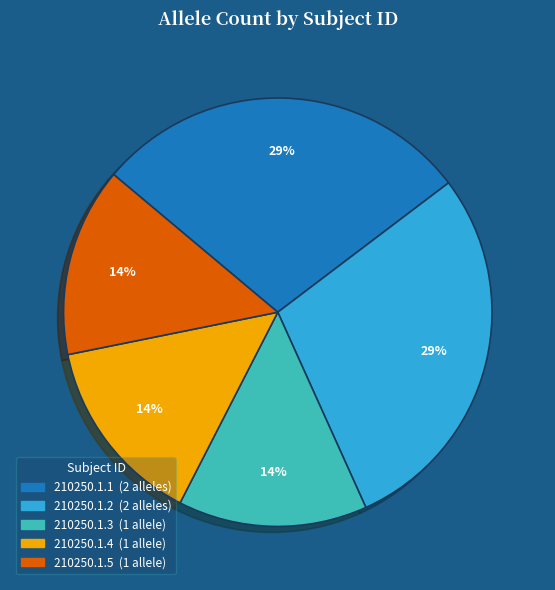

What percentage is the 210250.1.5 slice, to the nearest percent?

14%